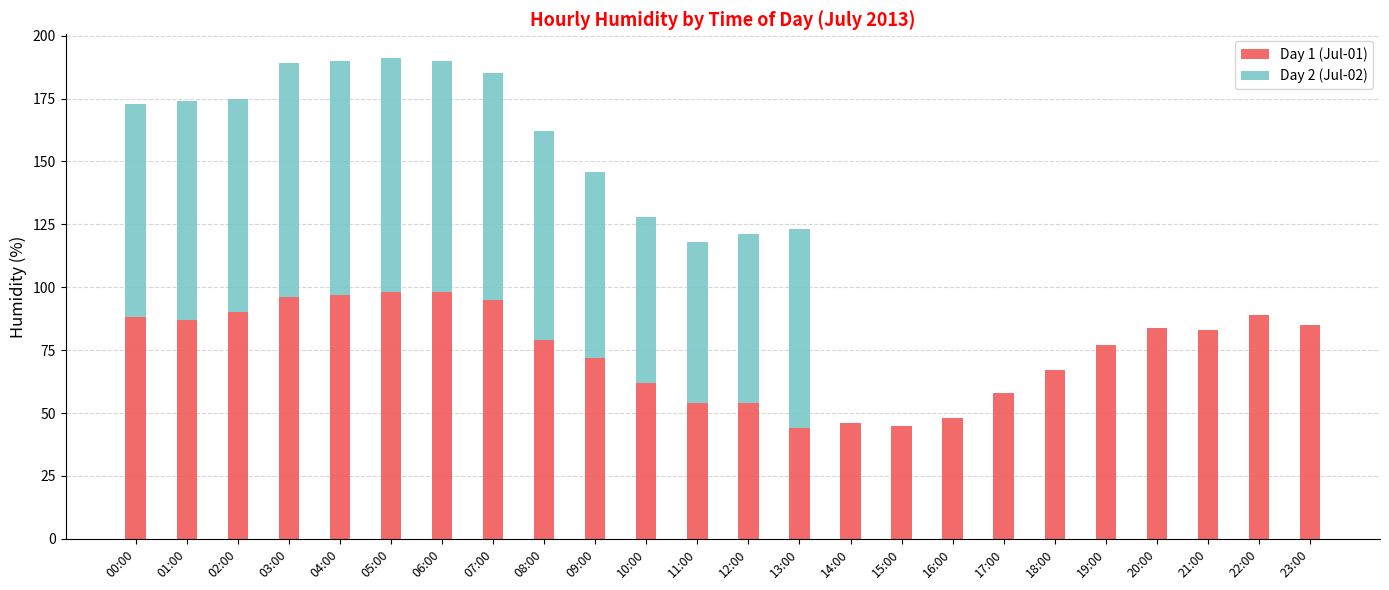

Are the bars horizontal?

No